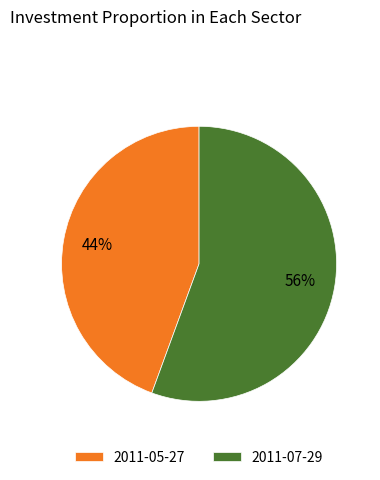

Does 2011-05-27 represent more than half of the total?

No